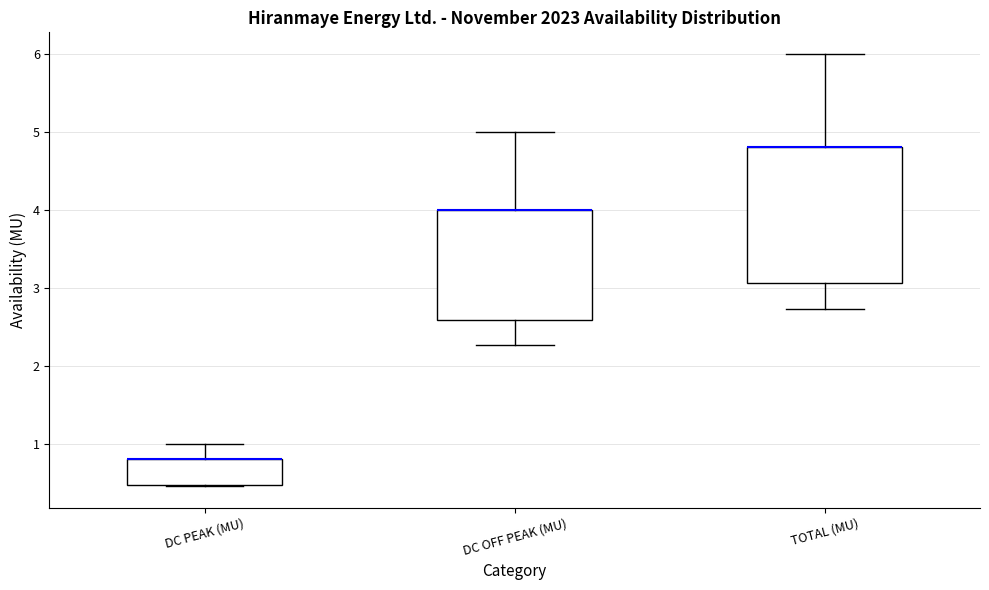

Where is the lower edge of the box for TOTAL (MU) on the y-axis? The values are not printed on the chart, so give them approximately, as read against the axis.

3.1